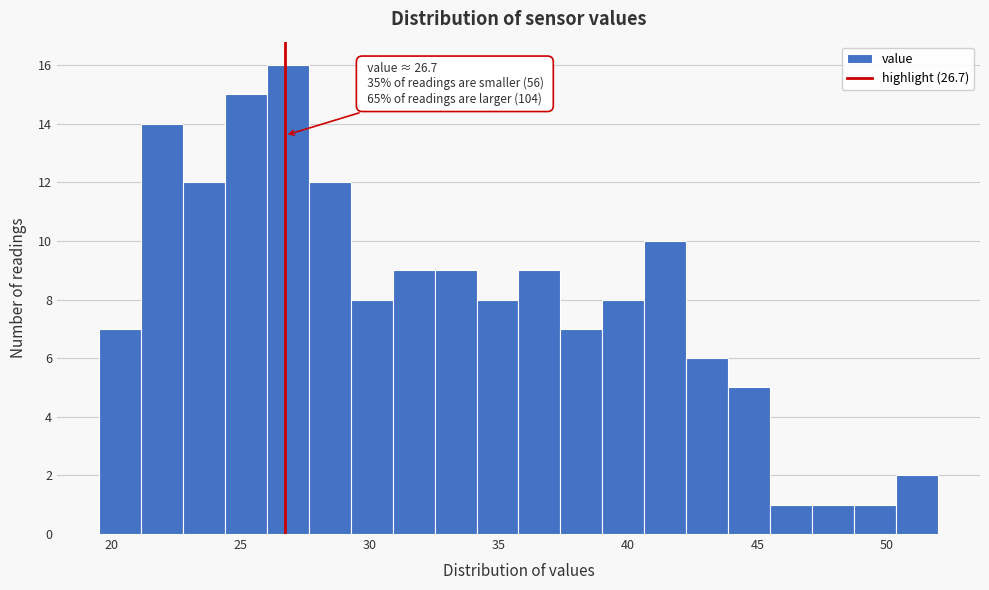

Around what value on the x-axis is the tallest bar? Give the approximate position of its centre, as read against the axis.

27.0